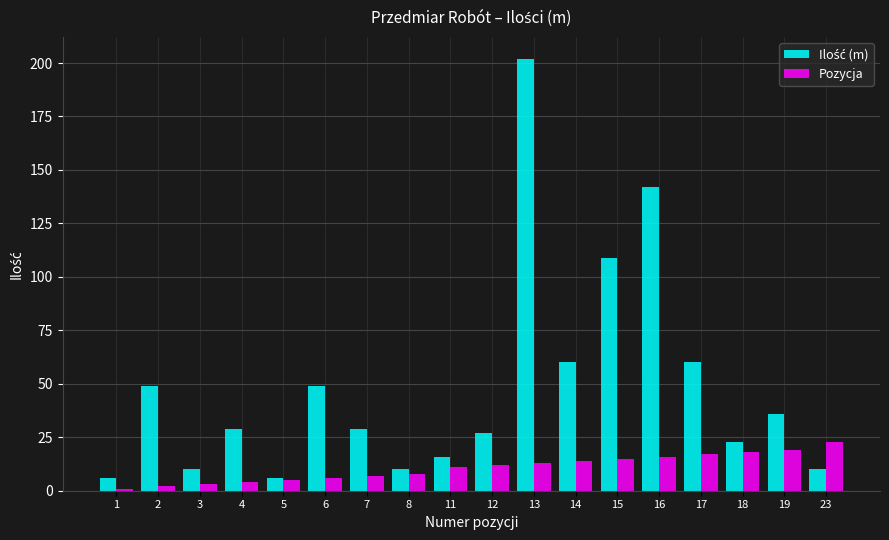

What is the greatest value displayed?

202